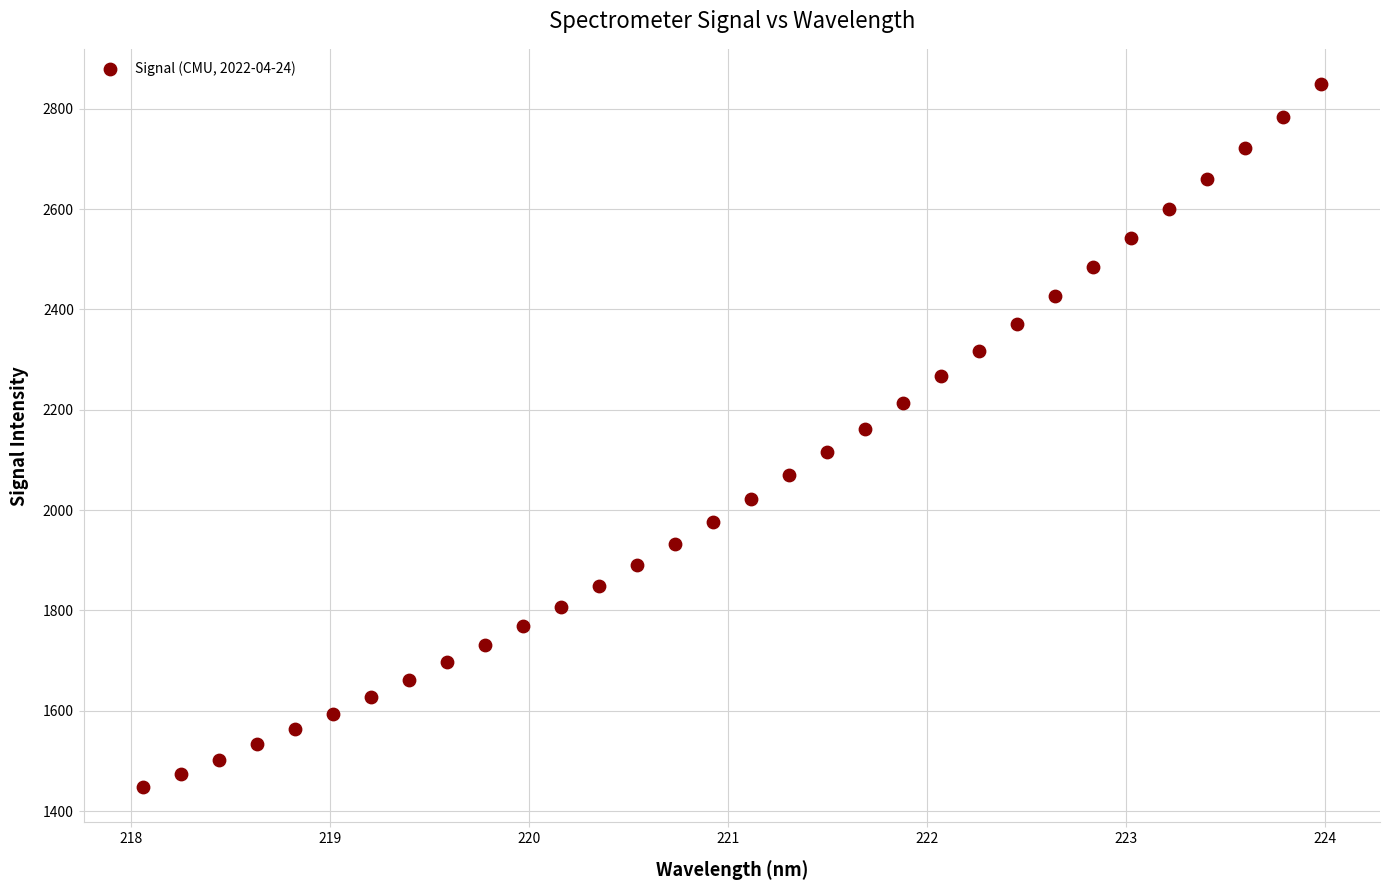

What is the range of X values (max minus min)?

5.9